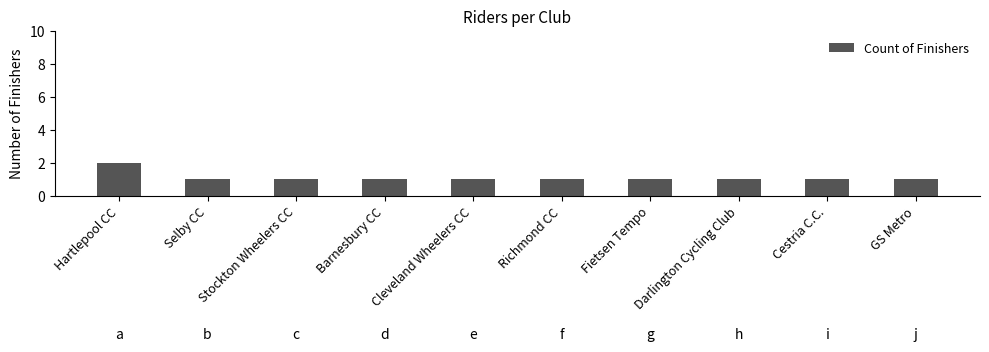

How many bars are there in total?

10